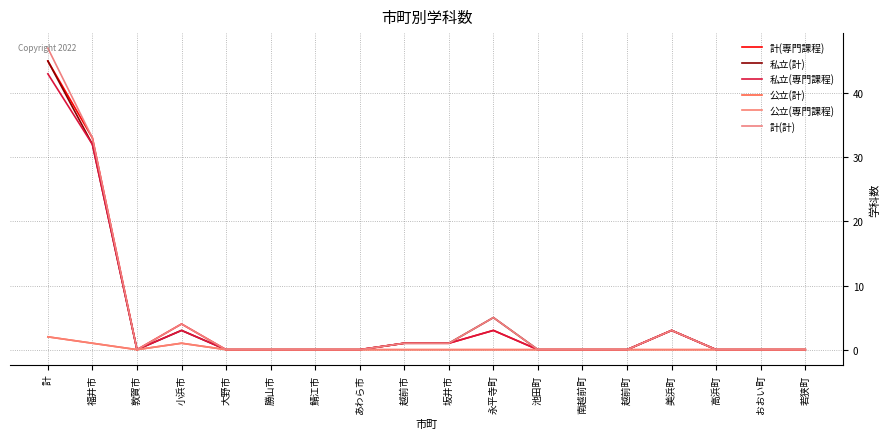

True or false: 計(専門課程) and 私立(専門課程) intersect in this chart.

False